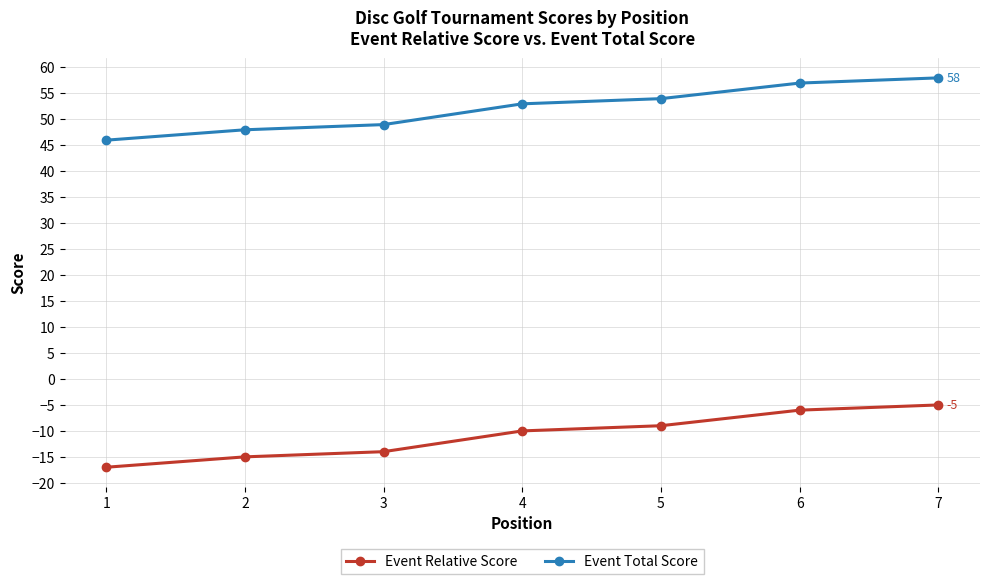

What is the sum of the Event Relative Score values at 6 and 7?

-11